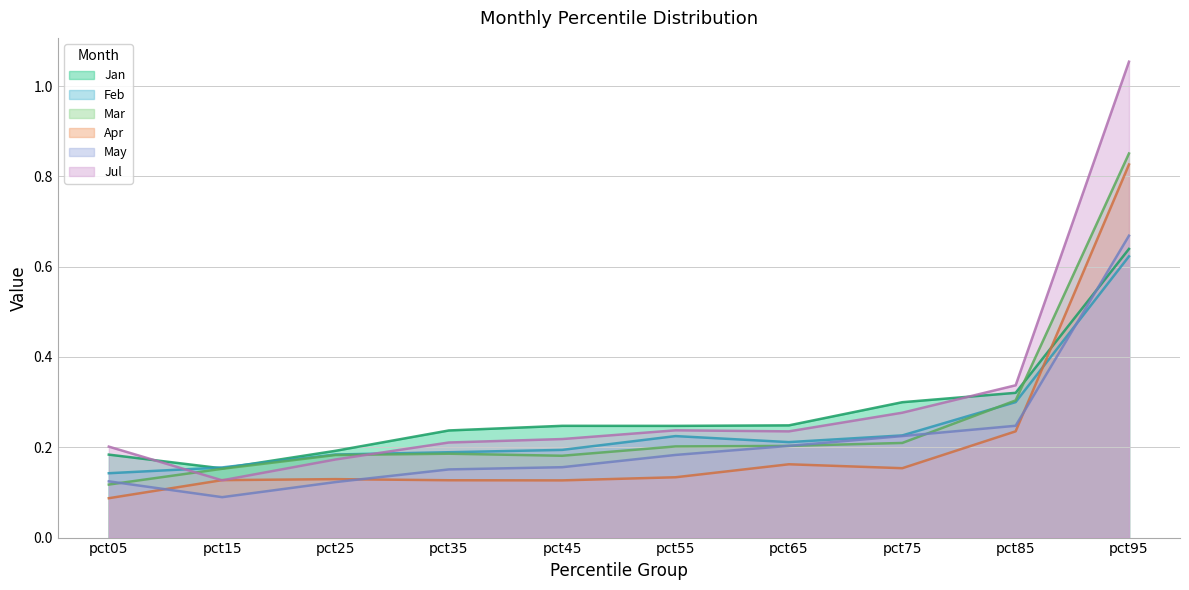

What is the difference between the maximum and minimum values in the May series?

0.6